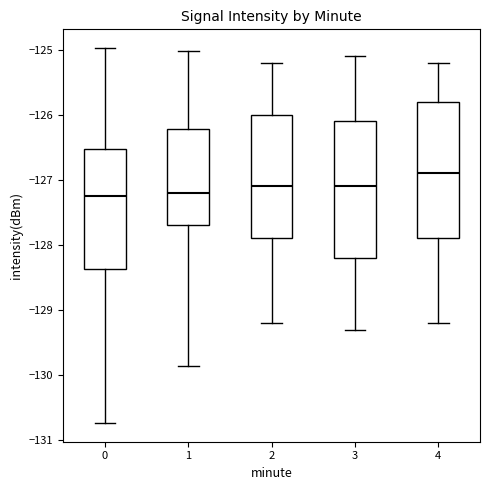

Where does the lower whisker of the box at x = 0 end on the y-axis? The values are not printed on the chart, so give them approximately, as read against the axis.

-130.7